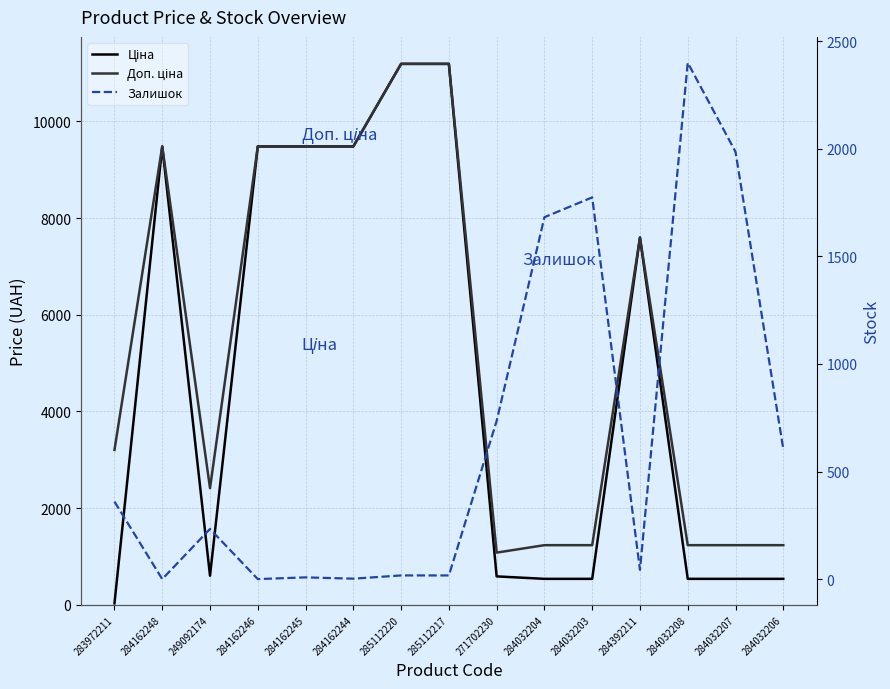

How many values in the Ціна series exceed 603?

8